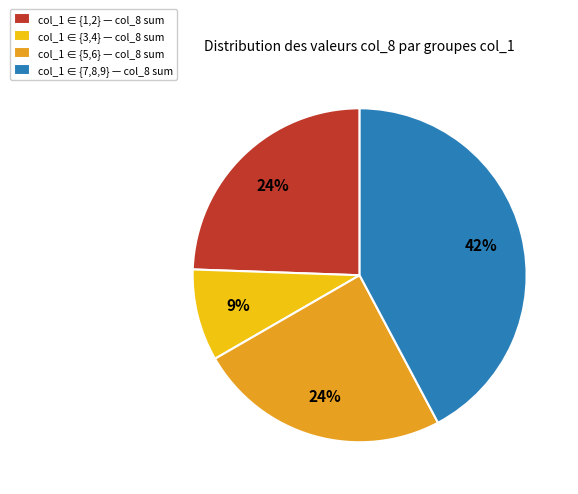

Combined, do col_1 ∈ {3,4} — col_8 sum and col_1 ∈ {1,2} — col_8 sum account for over 50%?

No